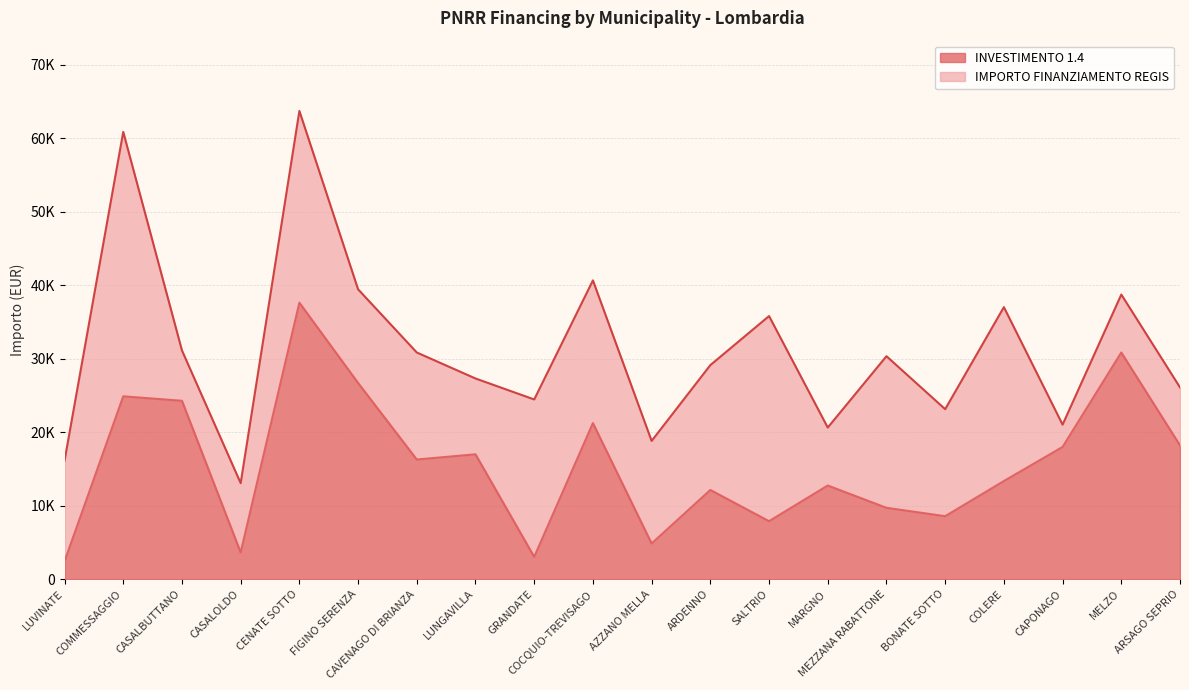

Does the chart display data point markers on the line(s)?

No